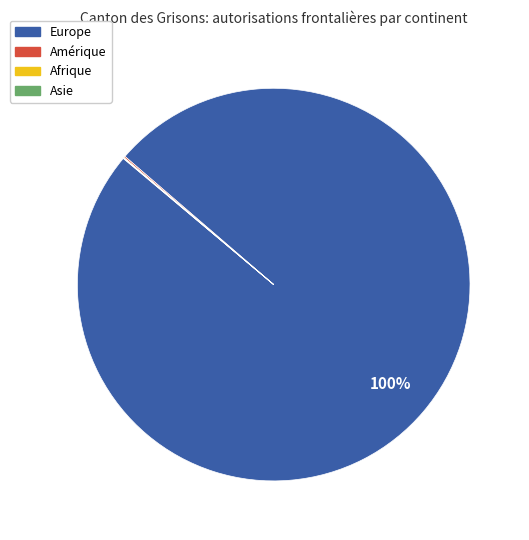

To the nearest percent, what is the average slice percentage?

25%